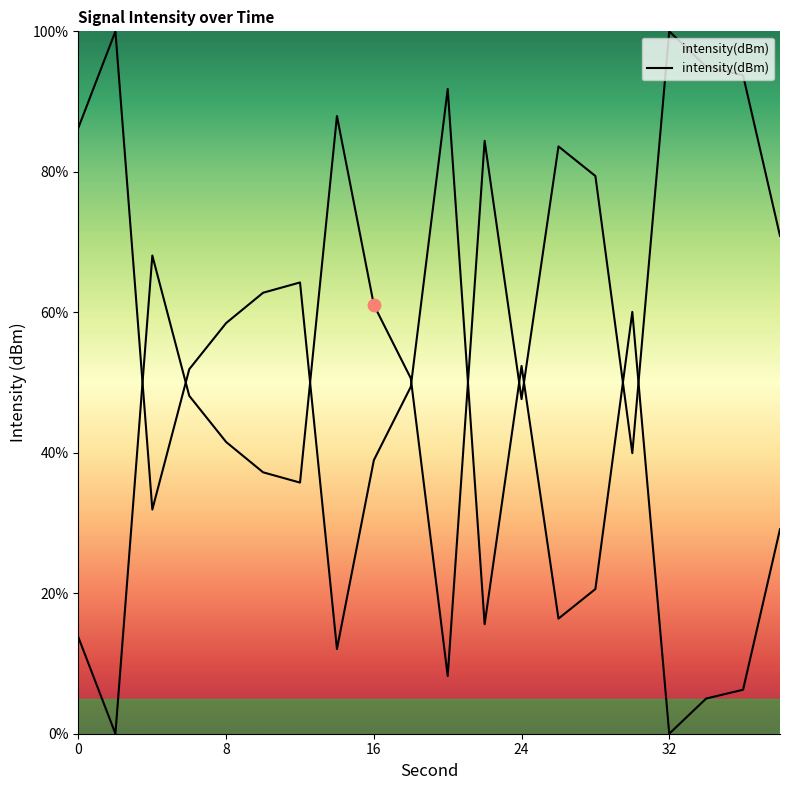

What is the change in value from 10 to 30?

+2.7